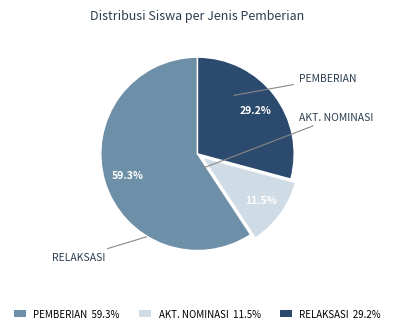

What percentage is NOT represented by AKT. NOMINASI 11.5%?

88.5%